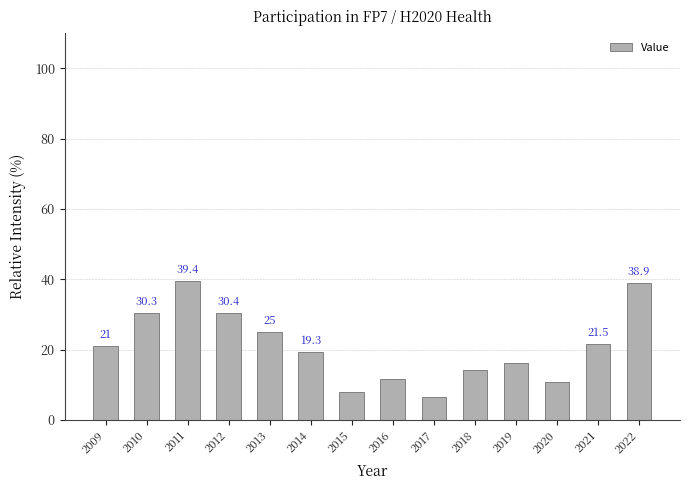

What is the ratio of the value at 2022 to the value at 2018?

2.7